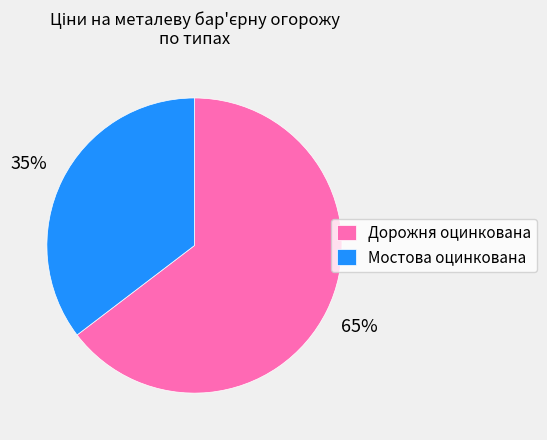

Between Мостова оцинкована and Дорожня оцинкована, which is larger?

Дорожня оцинкована